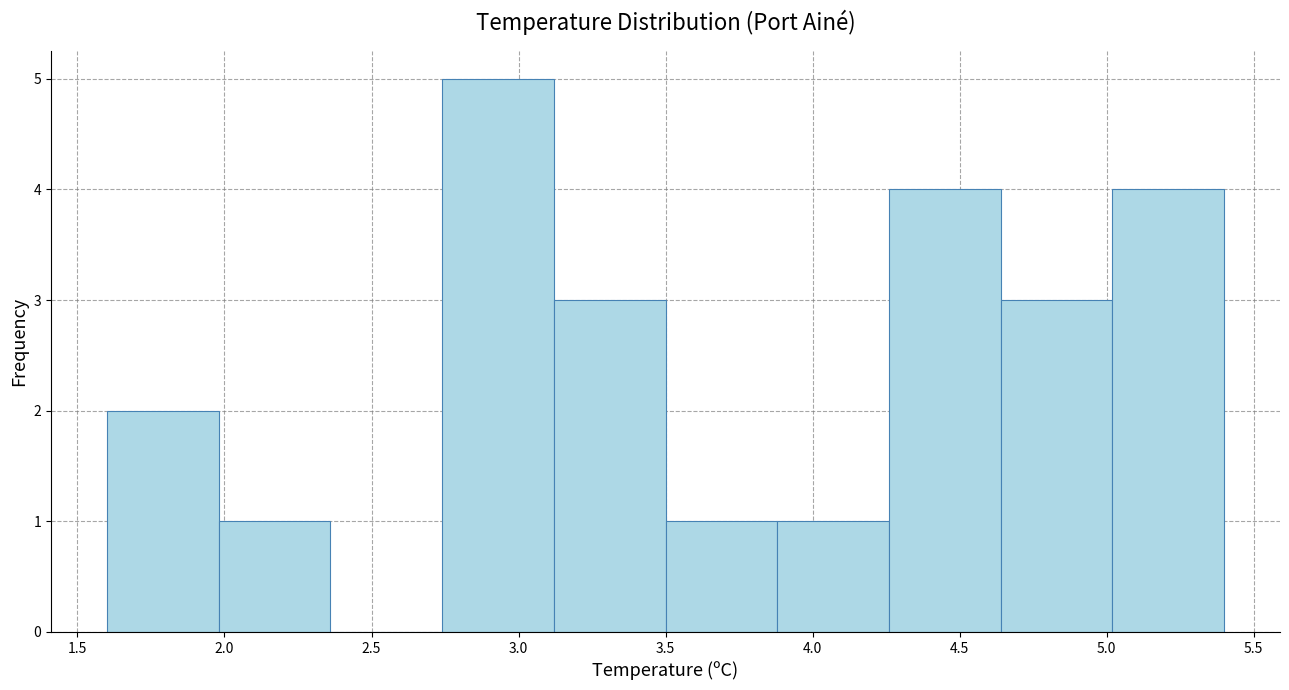

Reading left to right, transcribe this chart: for each bar, give the range it covers on the x-axis and its height. Neither the bar edges nor the heights are printed on the chart, so give them approximately, as read against the axes.

1.60 to 1.98: 2
1.98 to 2.36: 1
2.36 to 2.74: 0
2.74 to 3.12: 5
3.12 to 3.50: 3
3.50 to 3.88: 1
3.88 to 4.26: 1
4.26 to 4.64: 4
4.64 to 5.02: 3
5.02 to 5.40: 4